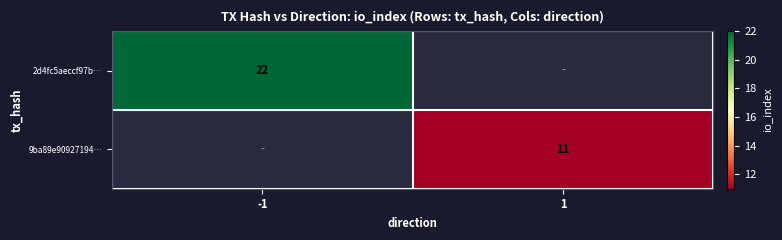

True or false: 2d4fc5aeccf97b… has a value of 31 at -1.

False